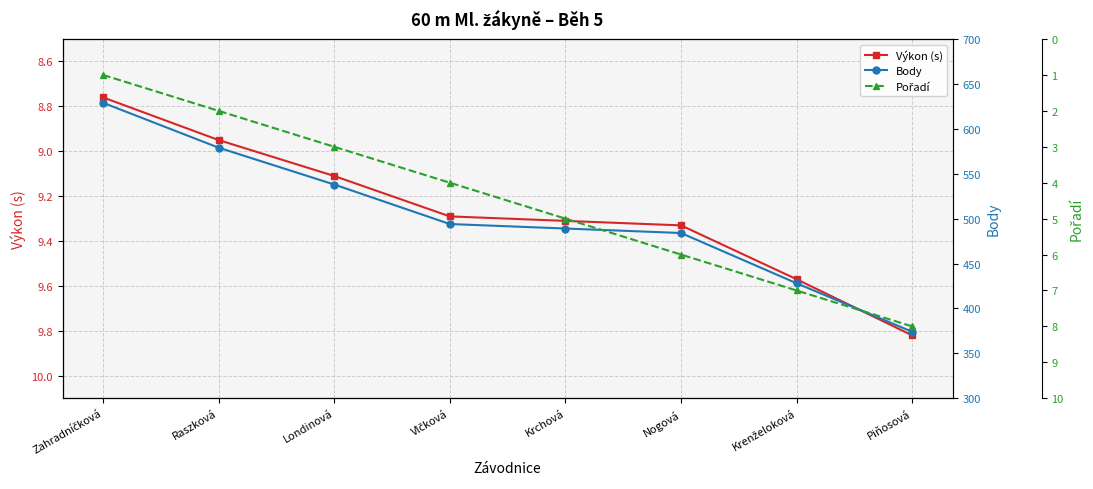

At which label does Body reach its minimum?

Piňosová